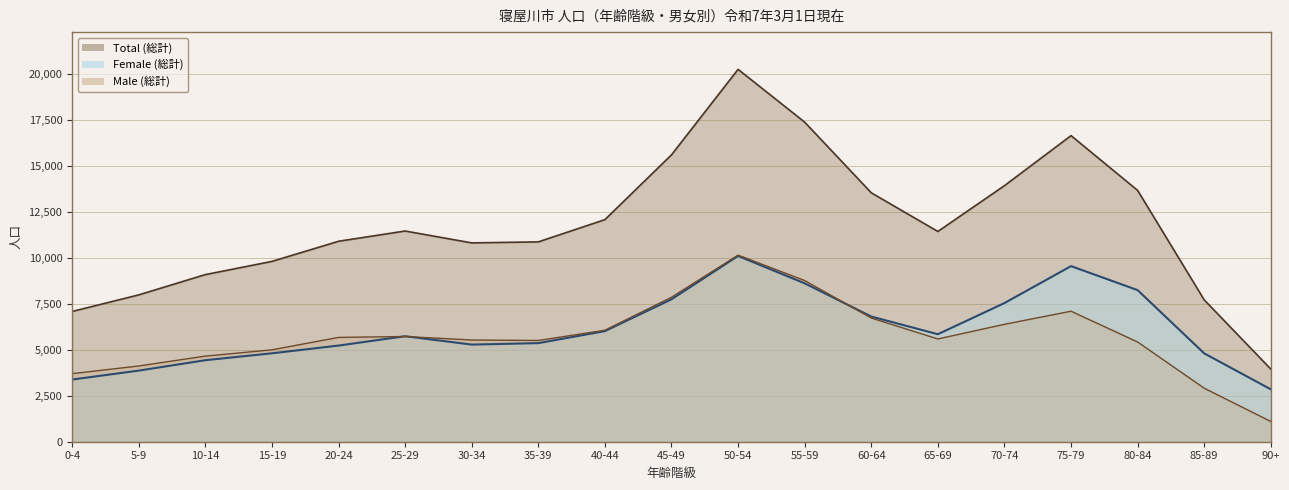

Rank the series by their maximum value, from lowest to highest.

Female (総計), Male (総計), Total (総計)